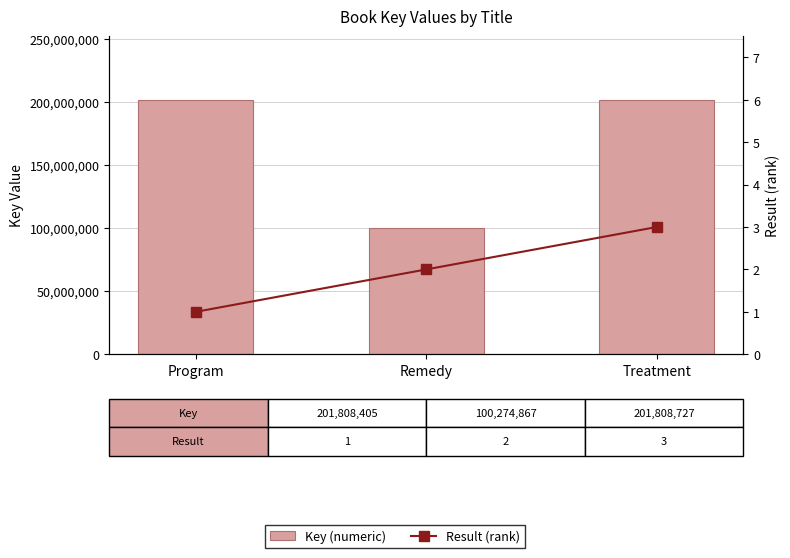

Count the number of data series in this chart.

2